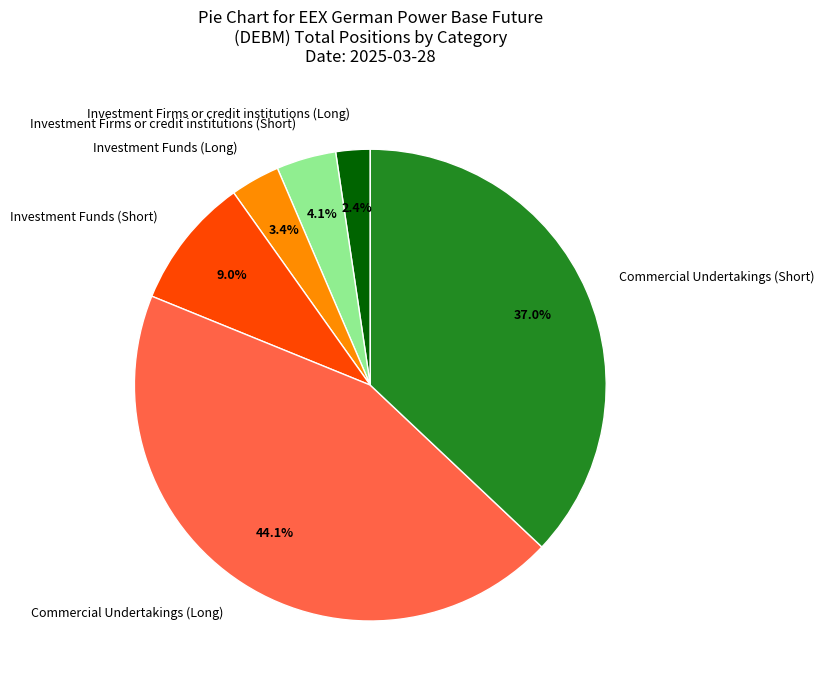

What percentage is the Investment Funds (Short) slice, to the nearest percent?

9%